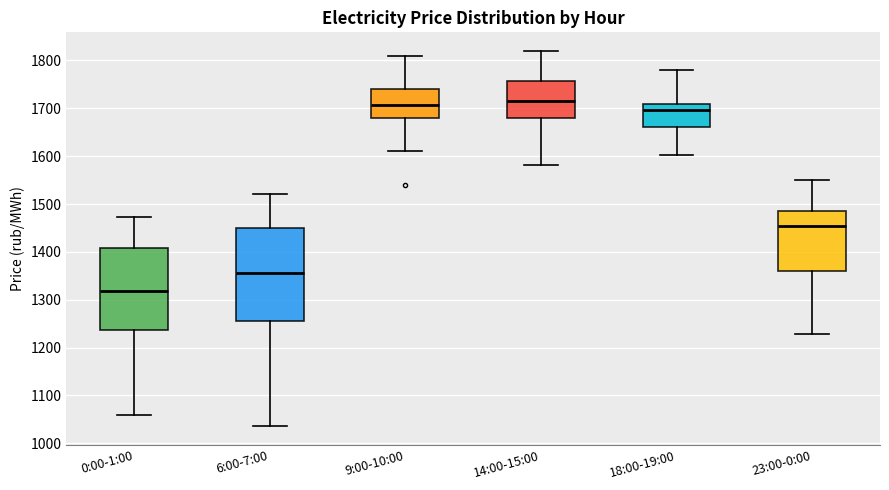

Which box is the tallest, from its lower edge to its upper edge?

6:00-7:00